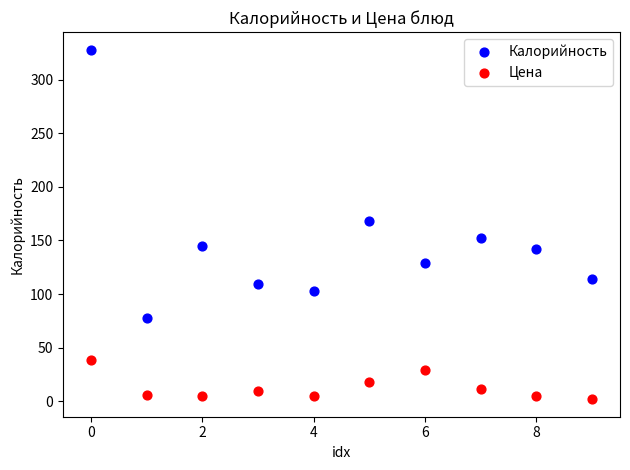

Which series contains the lowest Y value?

Цена